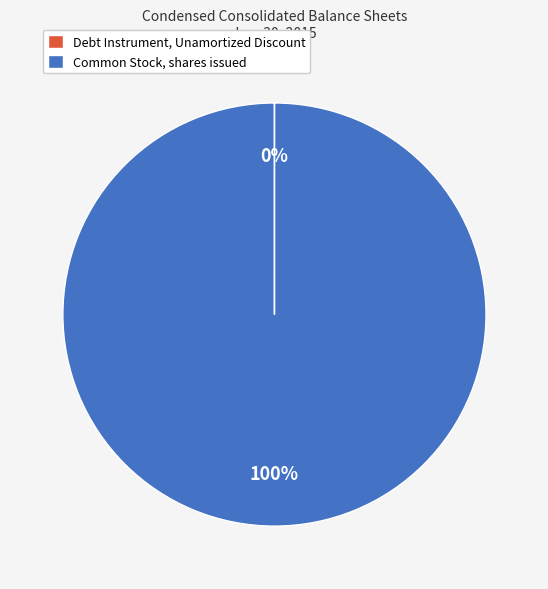

Is there a majority slice in this chart?

Yes